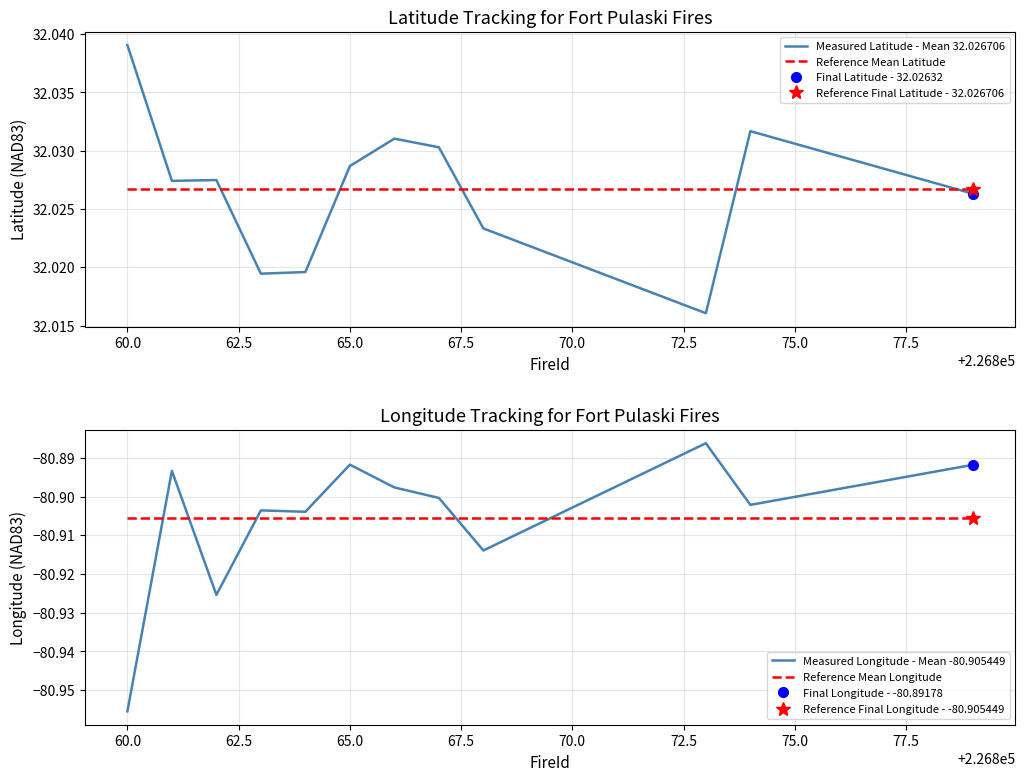

After their last crossing, which series has the higher values: Reference Mean Longitude or Measured Longitude - Mean -80.905449?

Measured Longitude - Mean -80.905449